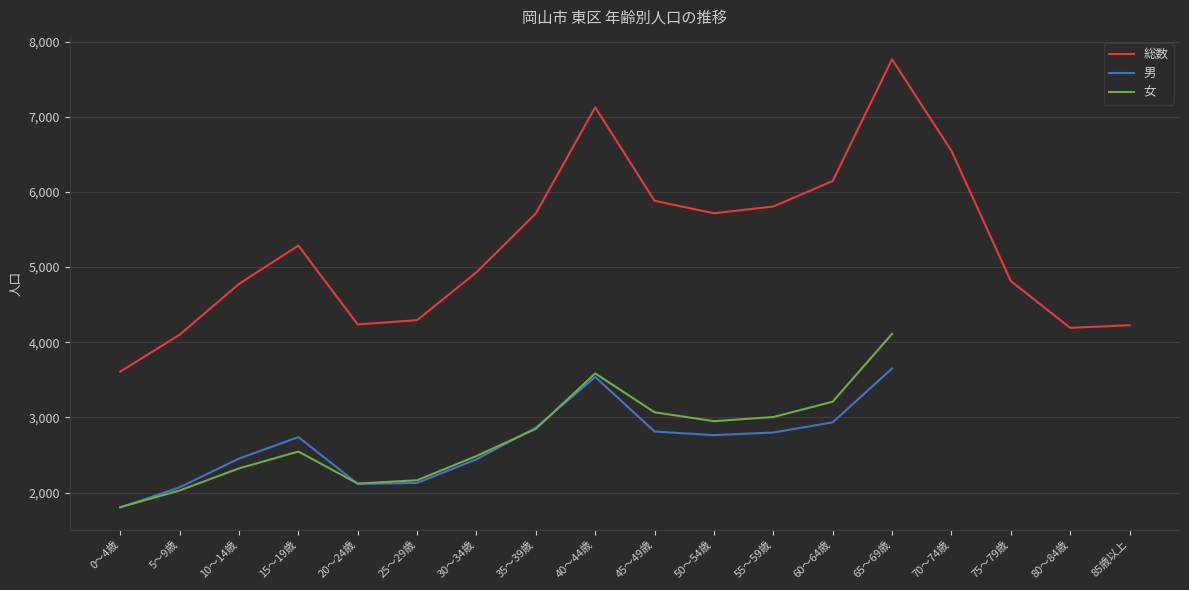

True or false: 女 has a value of 3210.0 at 60～64歳.

True